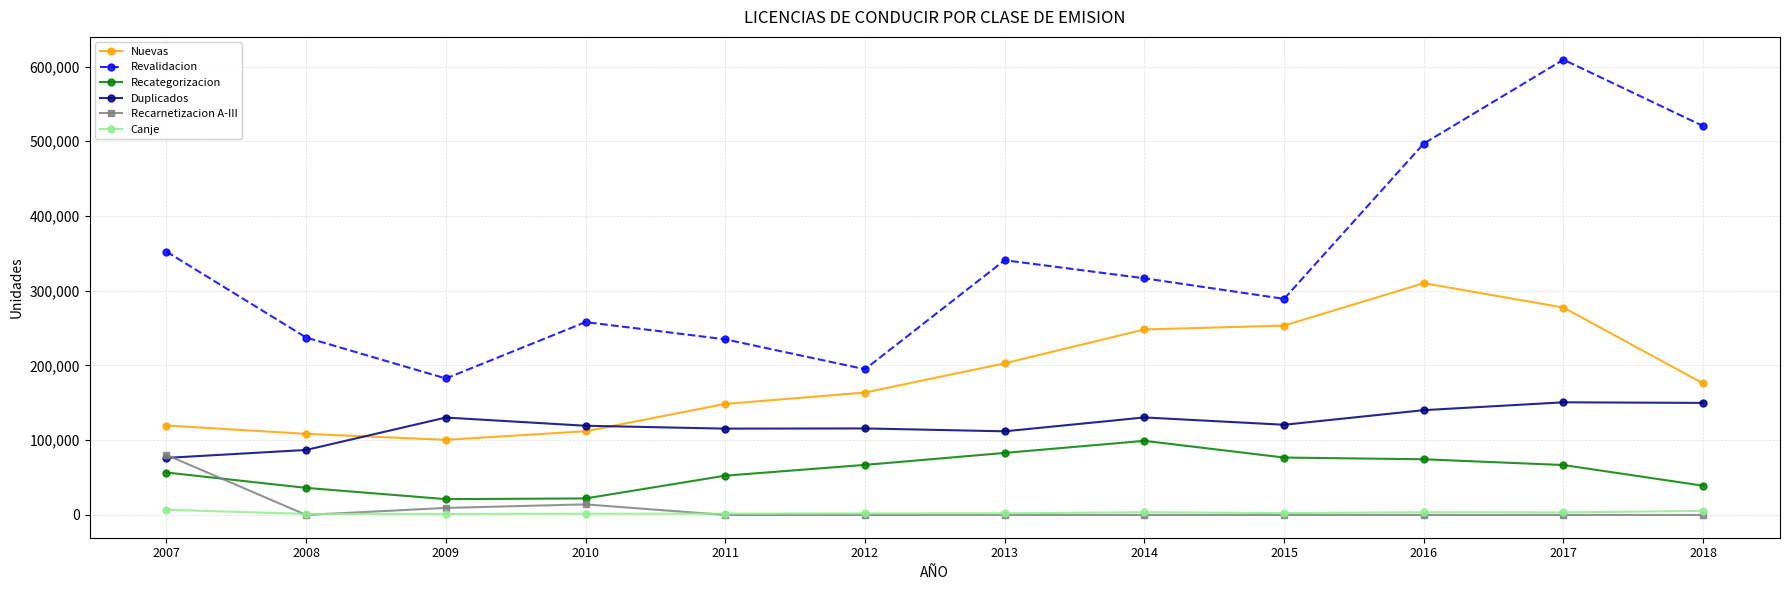

Is the value of Nuevas at 2011 greater than the value of Revalidacion at 2015?

No